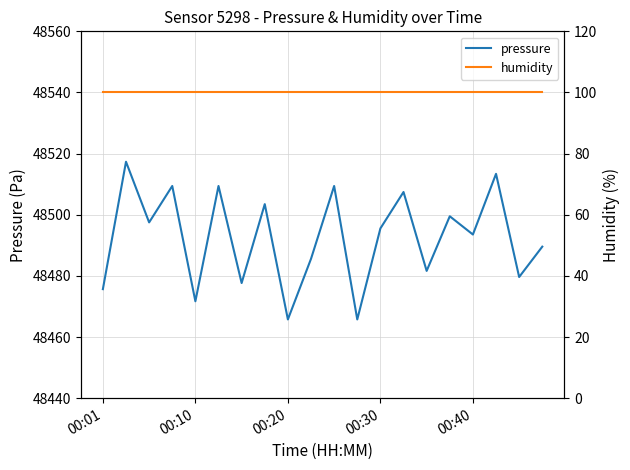

What is the average value of the pressure series?

48492.4